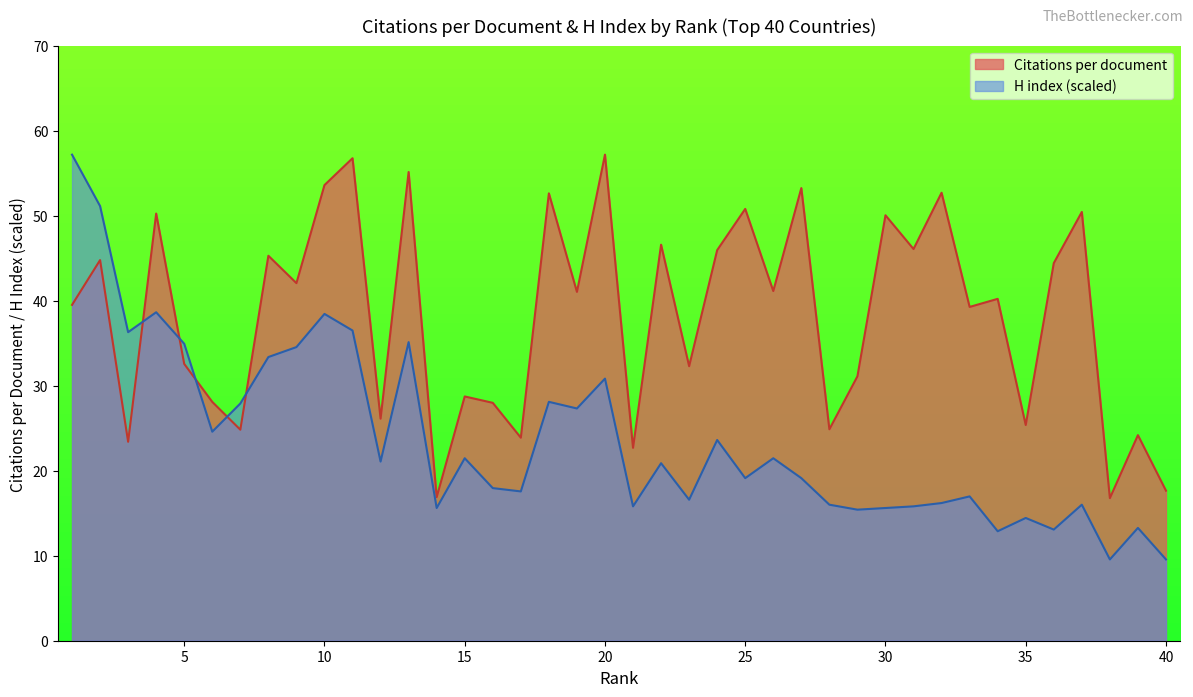

Which category has the highest value in the Citations per document series?

20